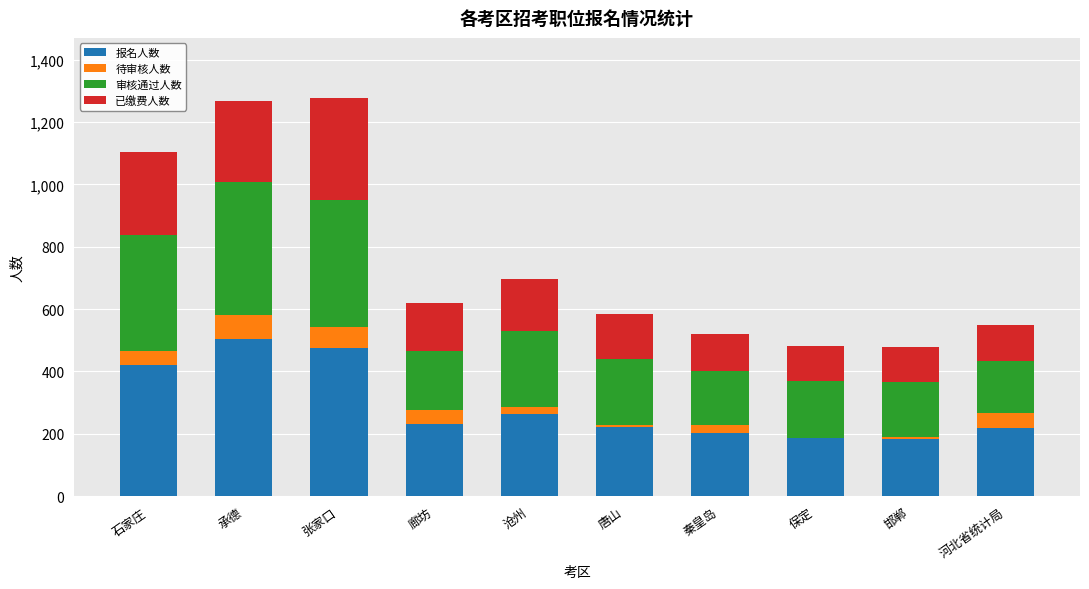

What value does the 报名人数 series have at 石家庄?

419